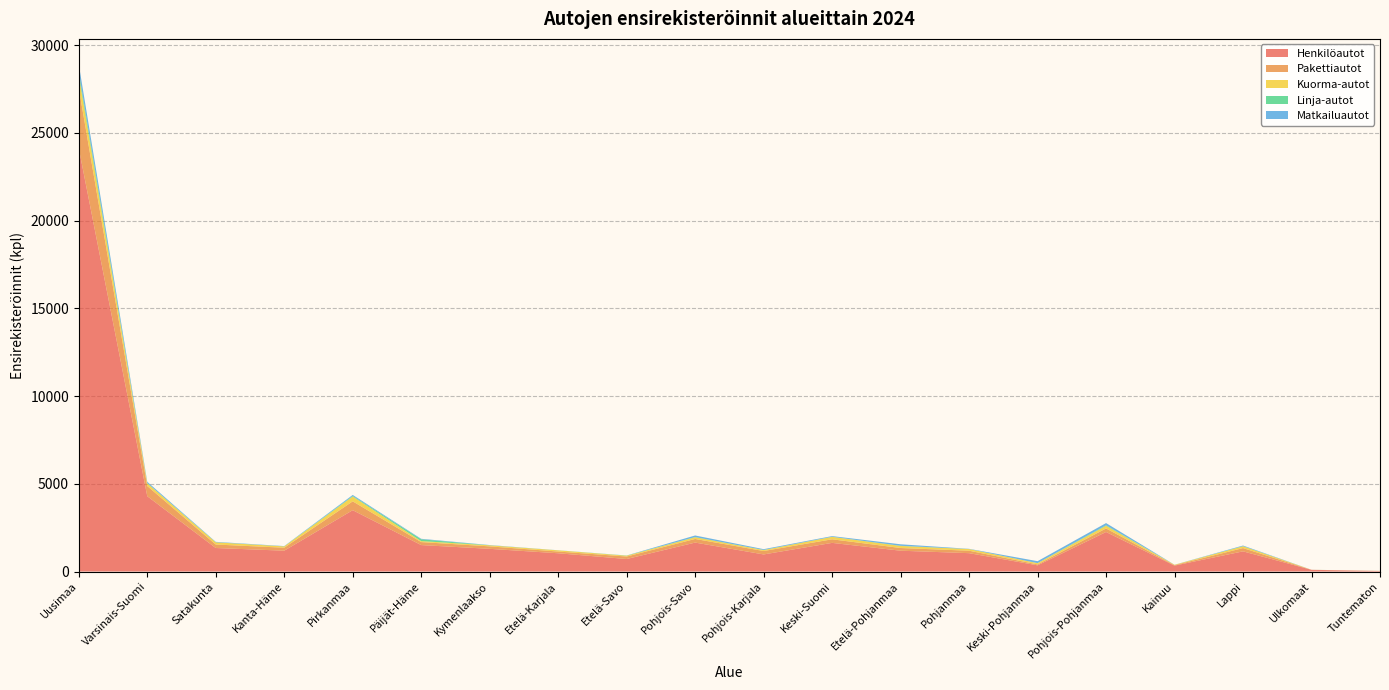

Reading left to right, list all the values displayed in this chart.

Henkilöautot: 24127	4294	1341	1188	3497	1508	1294	1041	714	1650	974	1633	1187	1047	353	2254	337	1150	97	28
Pakettiautot: 3433	581	199	170	505	171	140	99	142	207	196	204	154	140	53	203	27	187	1	6
Kuorma-autot: 731	153	124	74	274	56	59	67	45	98	55	140	117	93	72	151	20	103	2	3
Linja-autot: 192	17	6	5	33	103	4	2	8	11	6	4	11	3	0	32	0	8	0	0
Matkailuautot: 435	71	22	14	57	28	13	4	6	89	44	39	84	11	112	122	4	34	1	1